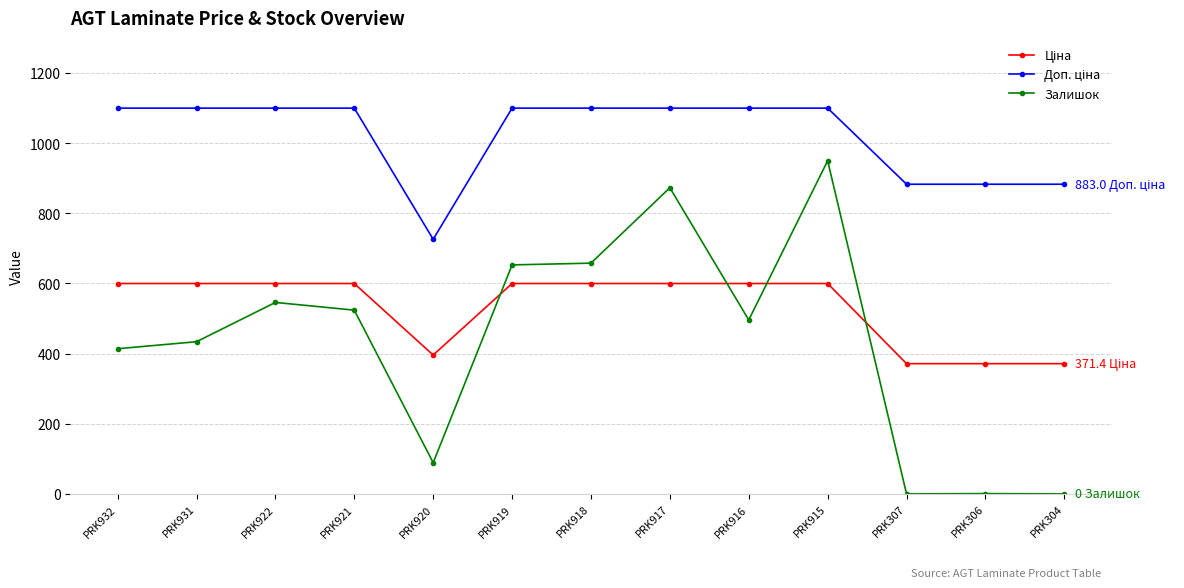

What is the difference between the Залишок values at PRK932 and PRK922?

132.0